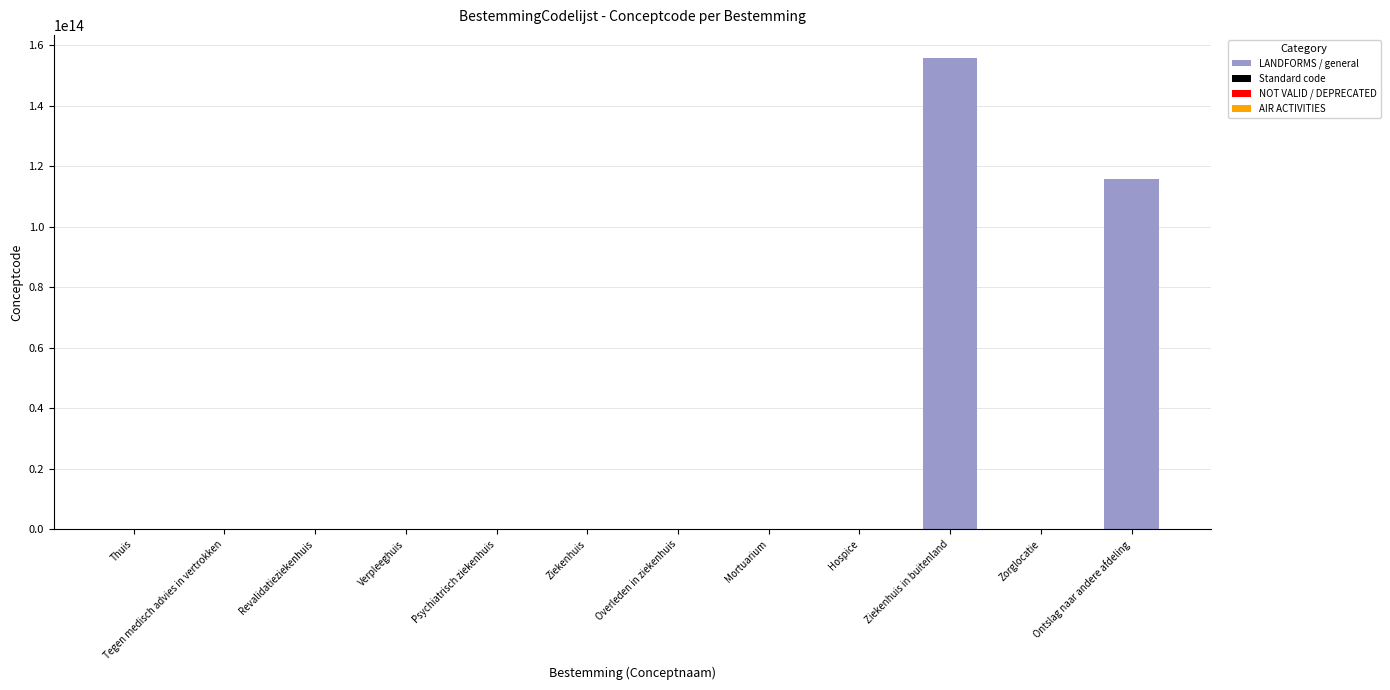

Where is the data nearest to the value 77810511189059?

Ontslag naar andere afdeling